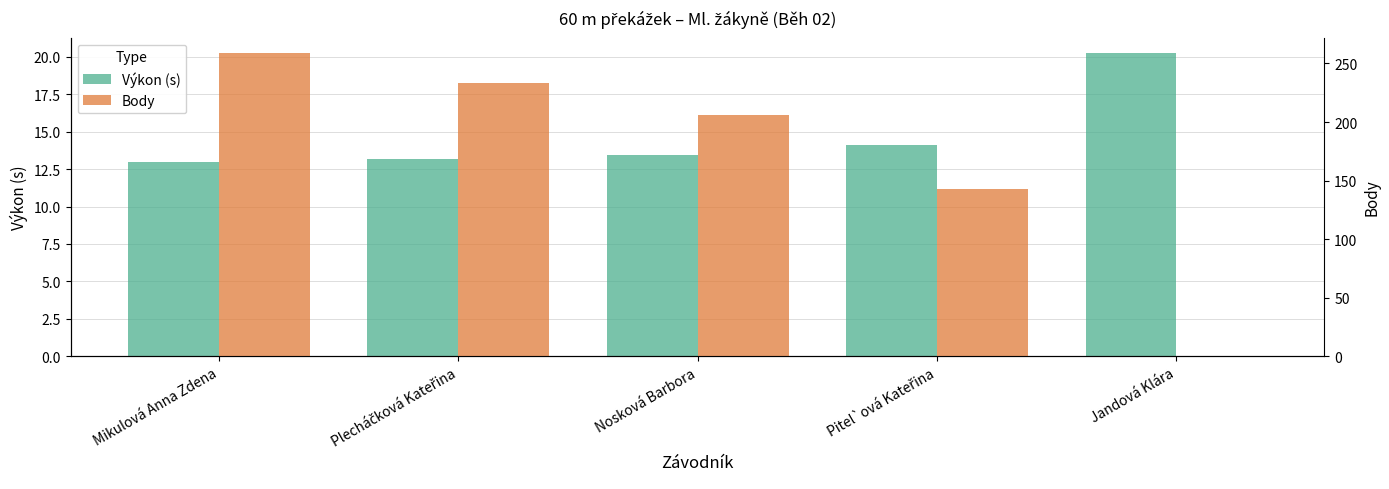

What is the difference between the highest and lowest values at Plecháčková Kateřina?

219.8